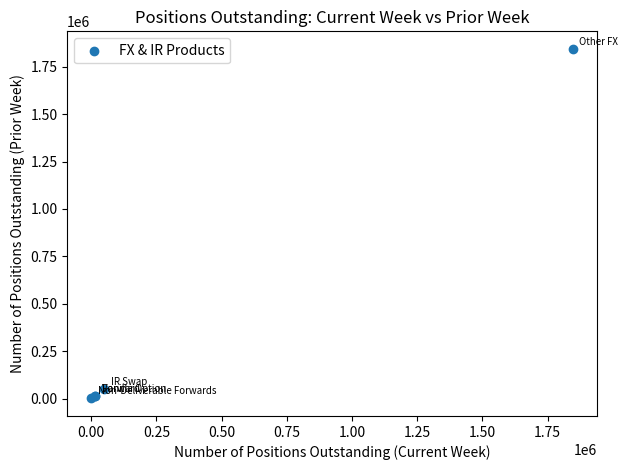

What Y value in the scatter plot is closest to 922483?

48148